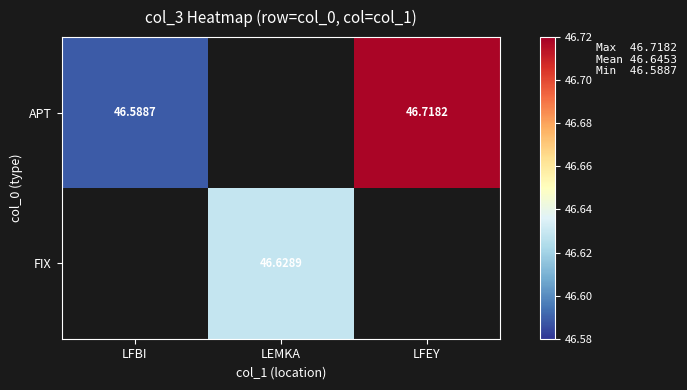

Rank the series by their maximum value, from lowest to highest.

APT, FIX